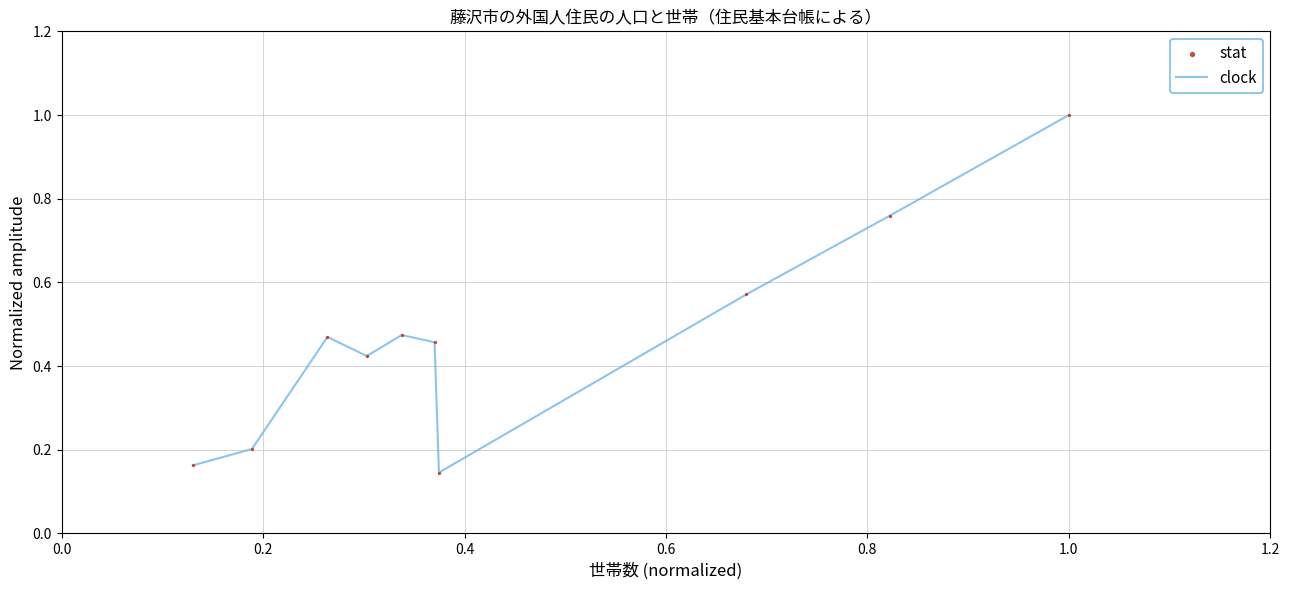

What is the greatest value displayed?

1.0